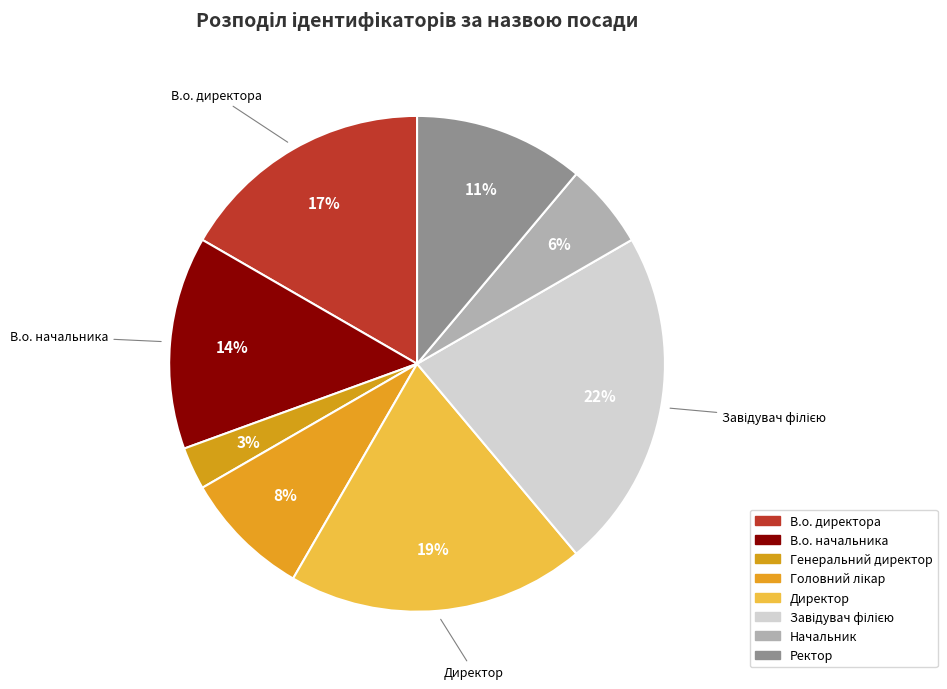

Which slice is the largest?

Завідувач філією